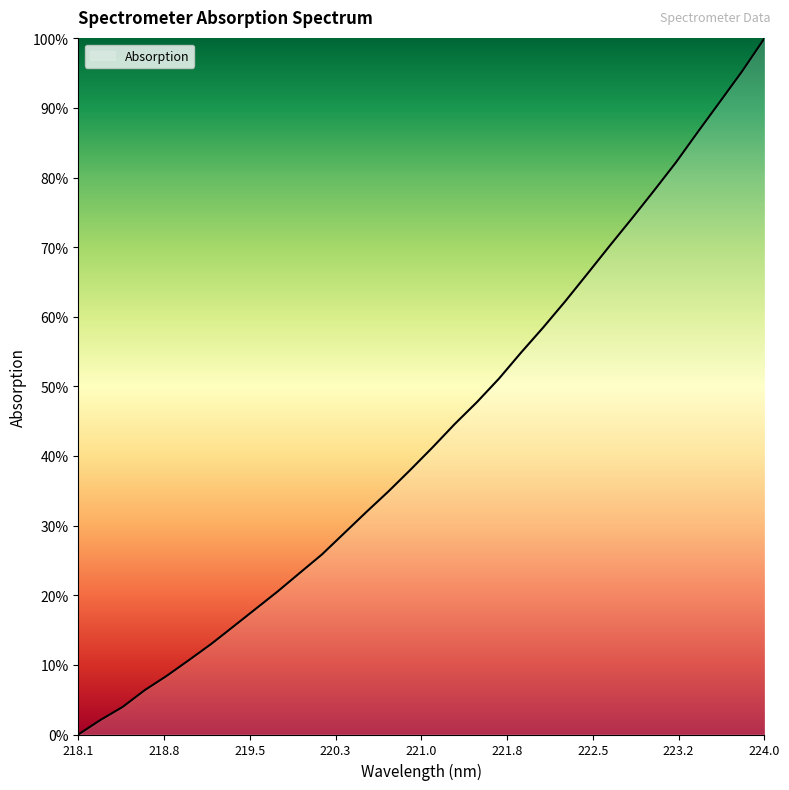

What is the greatest value displayed?

100.0